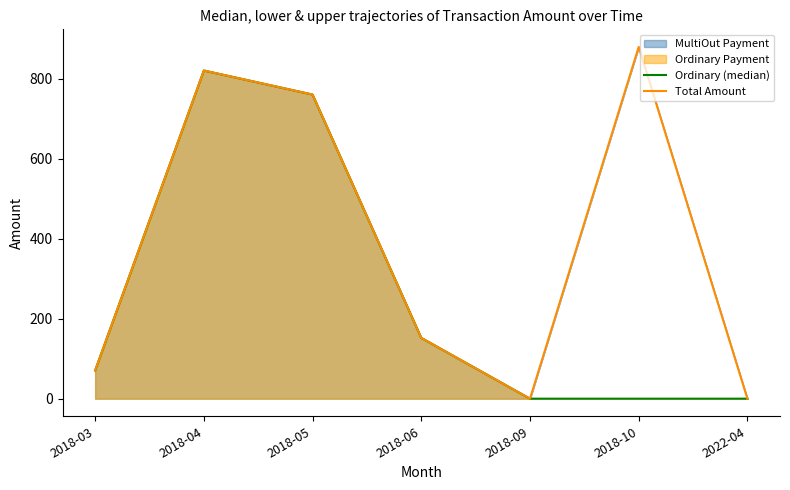

What is the sum of all Ordinary (median) values?

1804.0